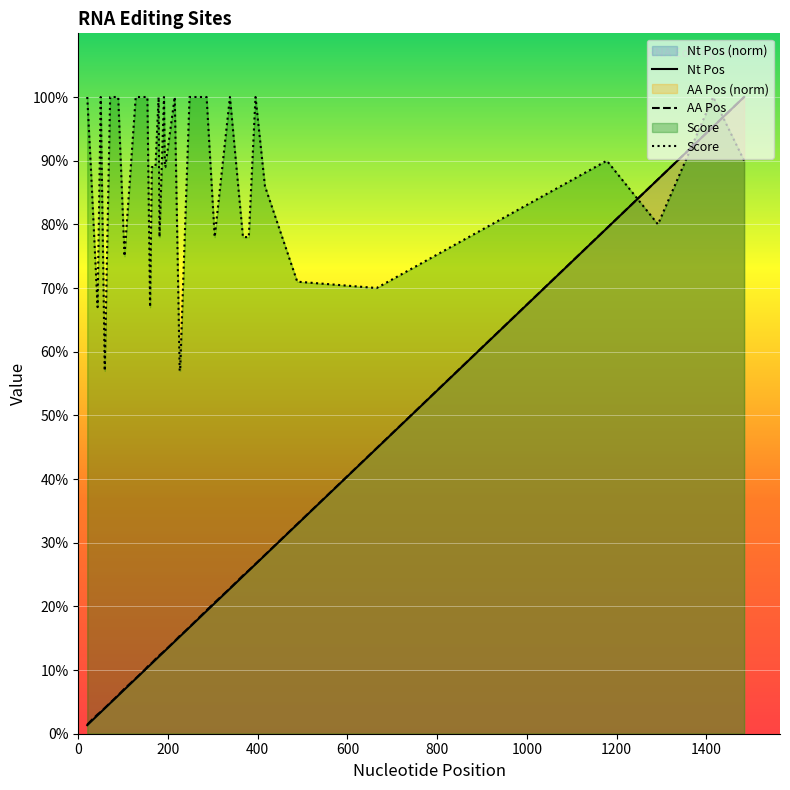

Does the chart display data point markers on the line(s)?

No